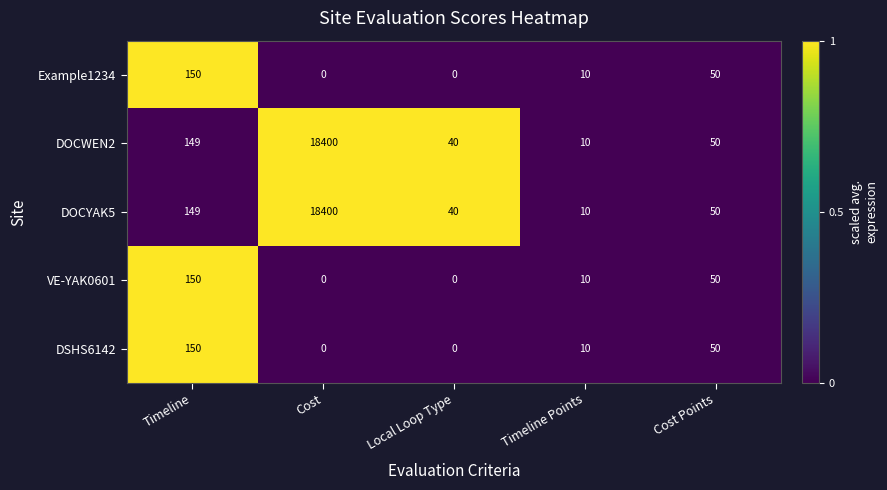

At which label does VE-YAK0601 first exceed 10?

Timeline